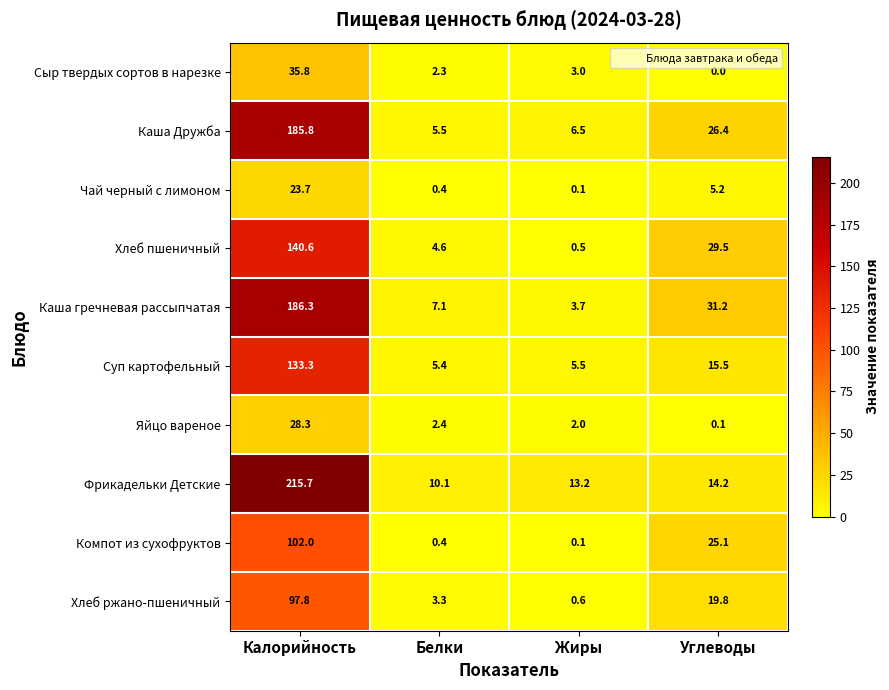

The Каша Дружба series shows 36.9 at Углеводы. True or false?

False